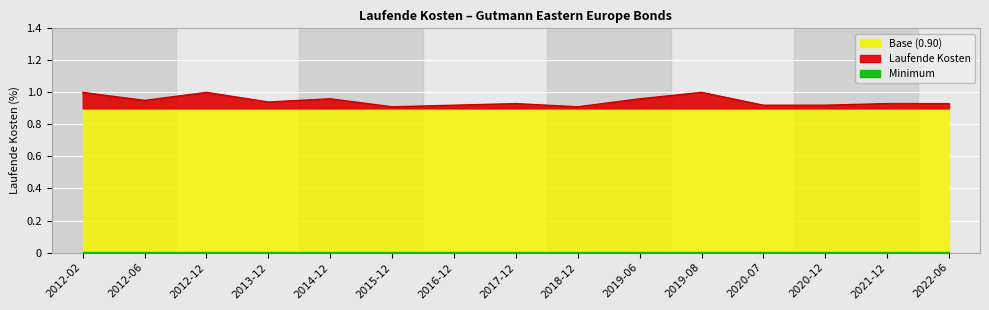

What position from the right is 2022-06?

1